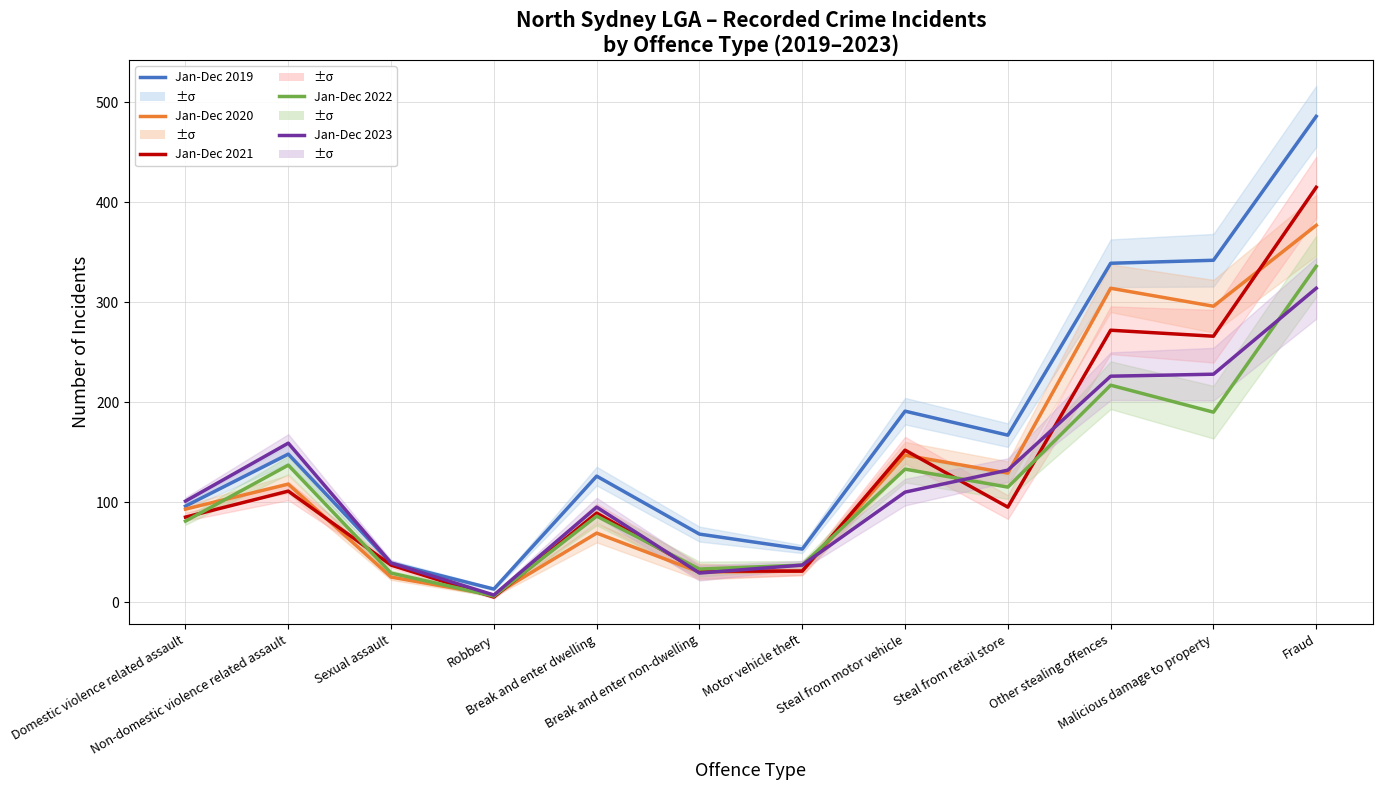

Count the number of categories in the chart.

12